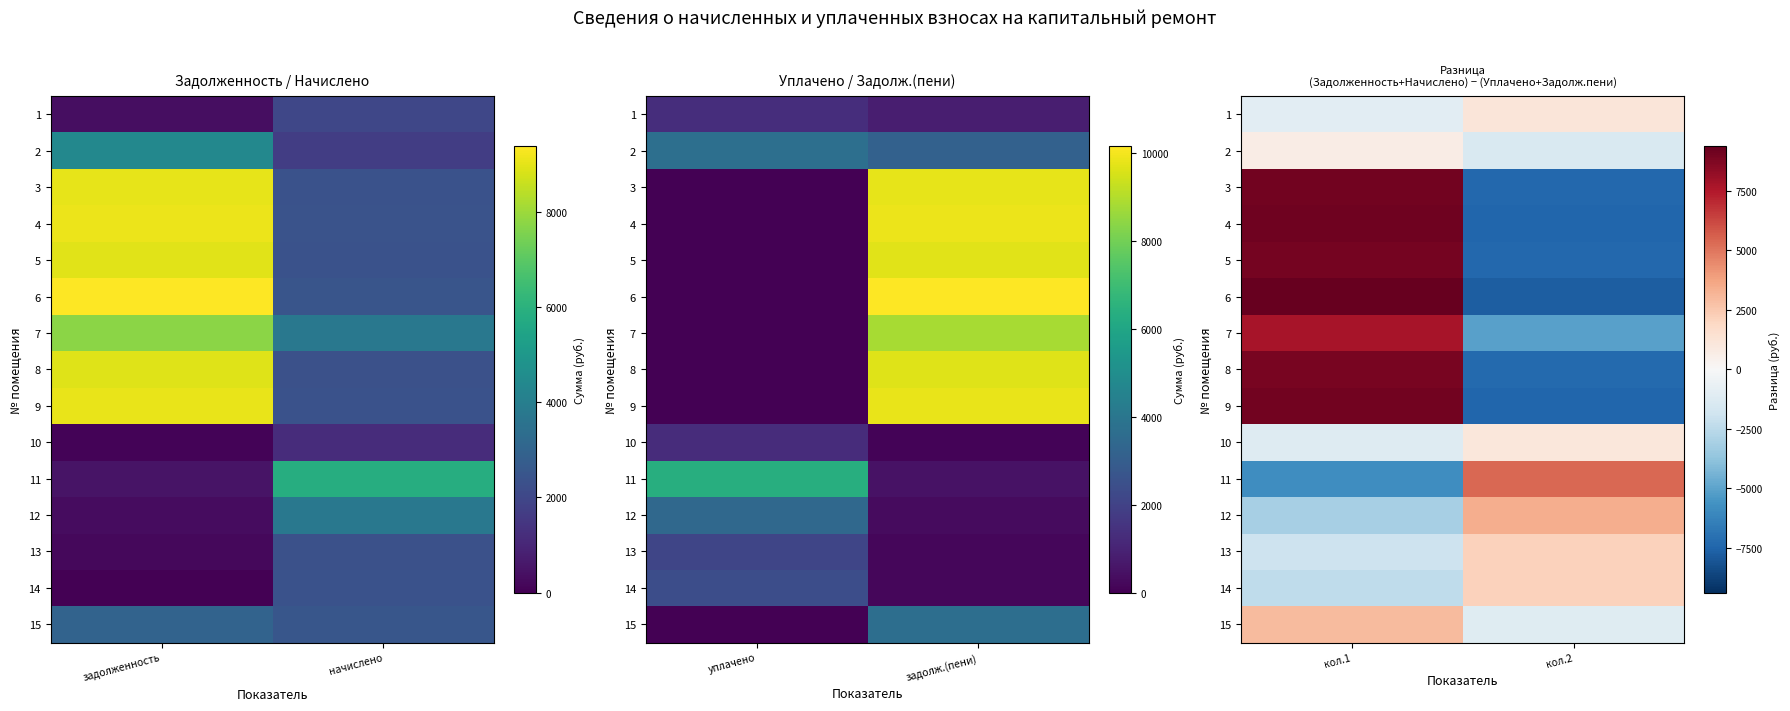

True or false: 13 has a value of 1138.8 at кол.2.

False